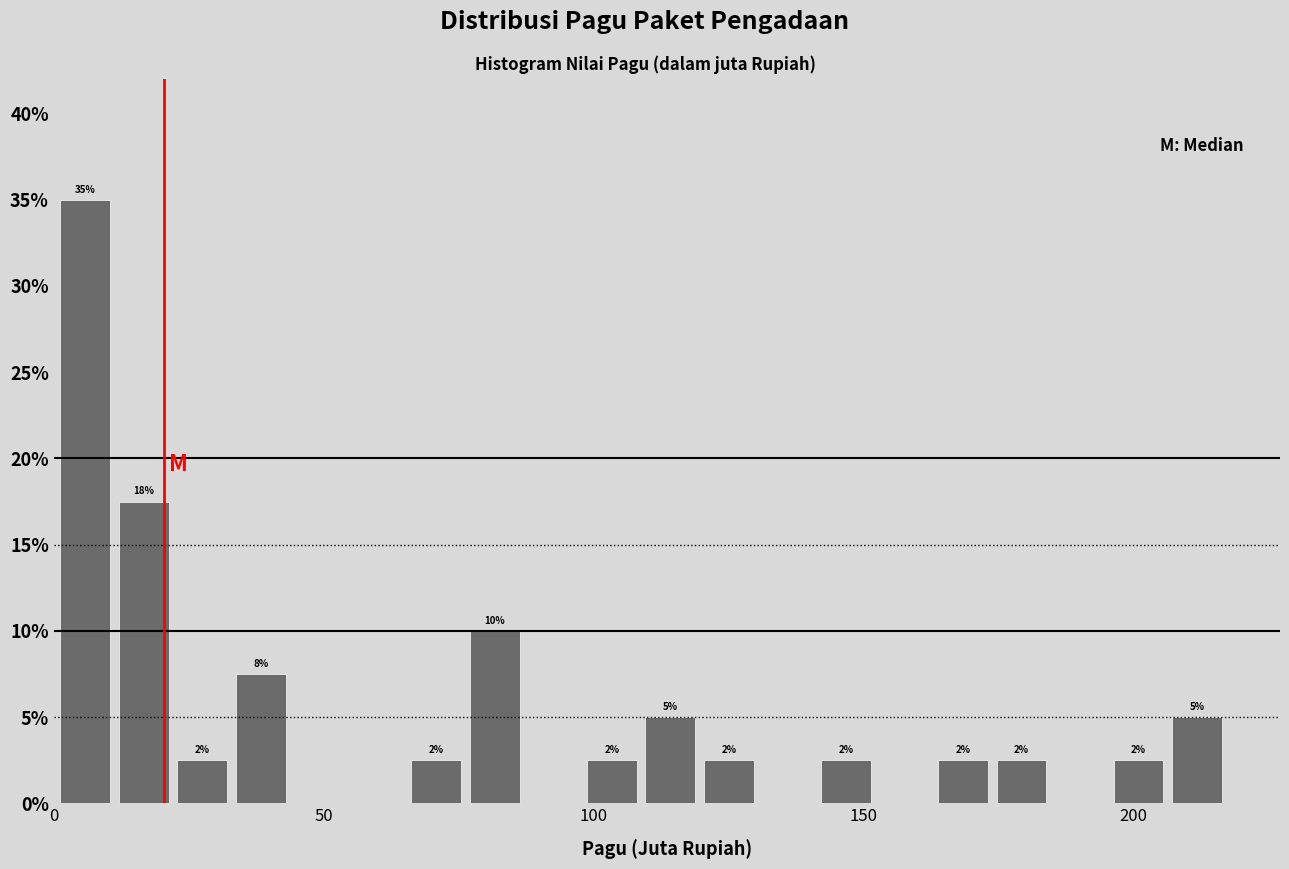

Read against the x-axis, roughly where is the centre of the tallest bar?

5